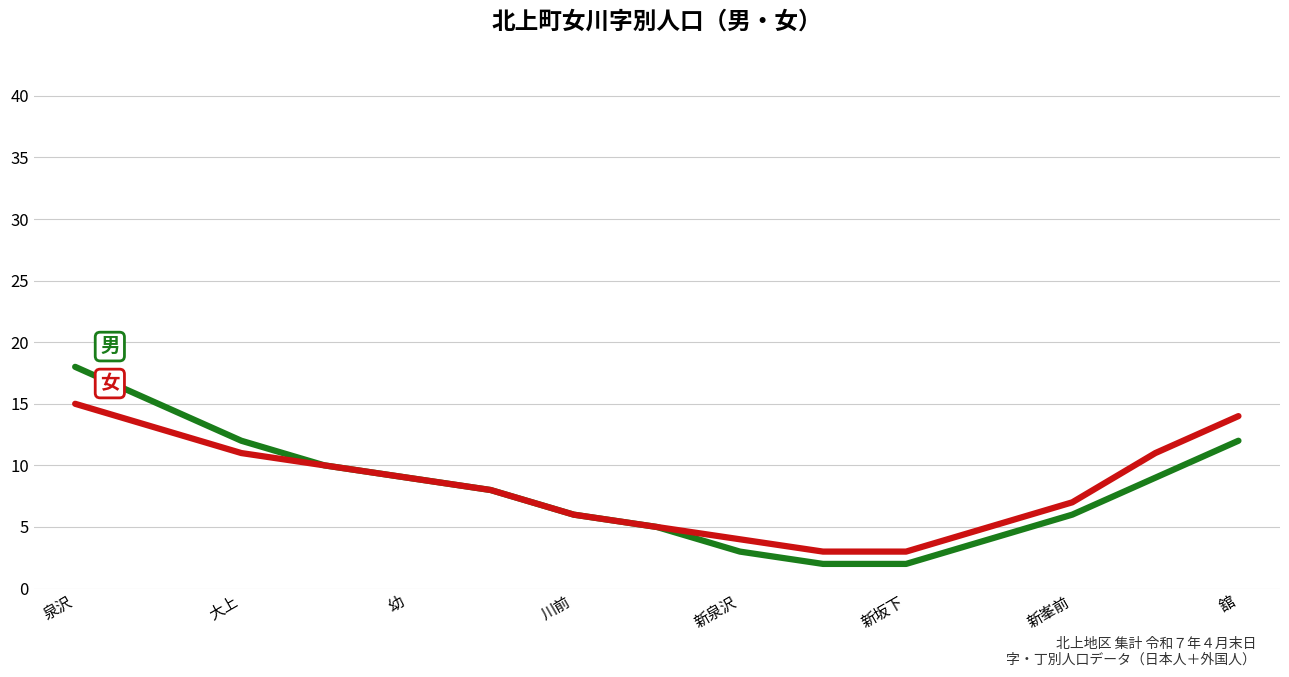

What is the greatest value displayed?

18